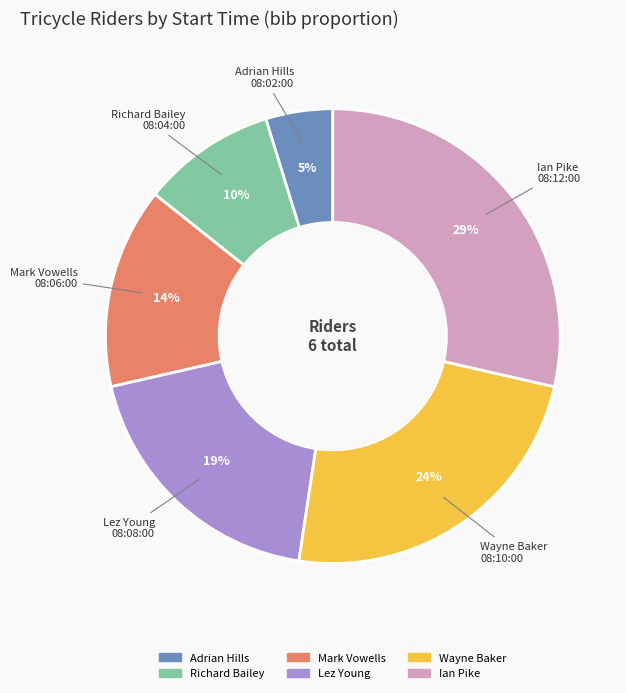

True or false: Richard Bailey accounts for 3% of the total.

False